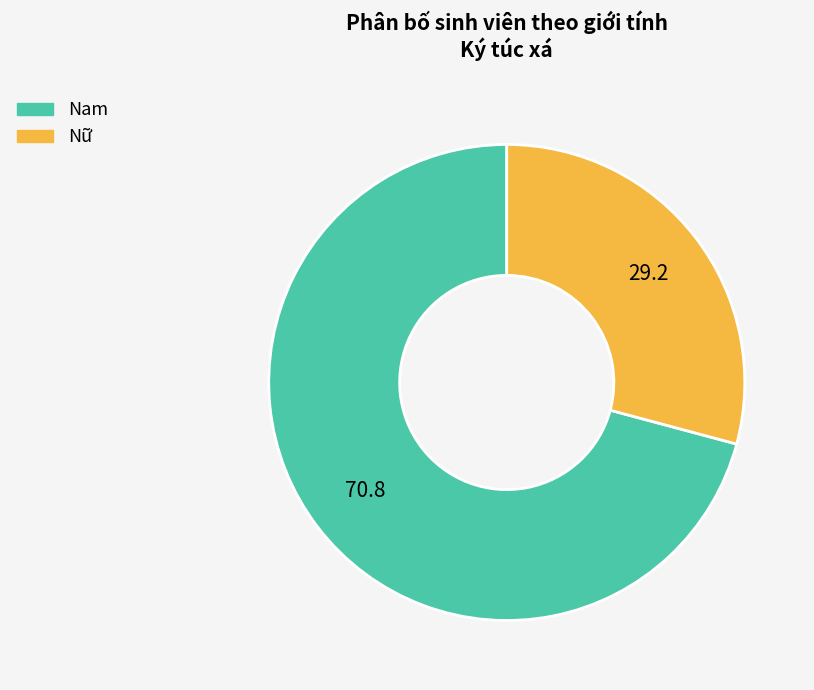

True or false: Nữ accounts for 29% of the total.

True